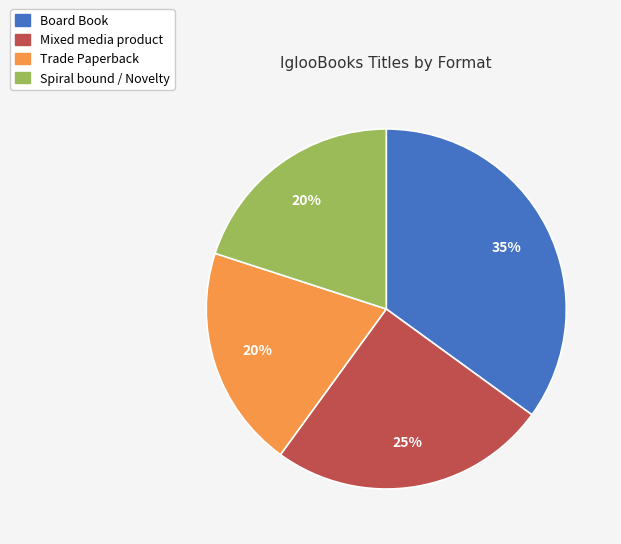

Which slice is the largest?

Board Book